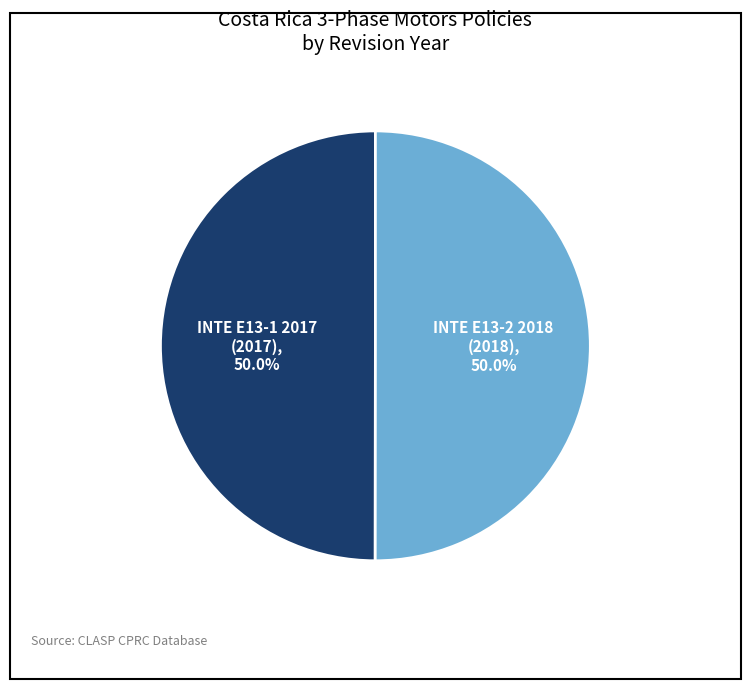

What is the smallest slice in the pie chart?

INTE E13-1 2017